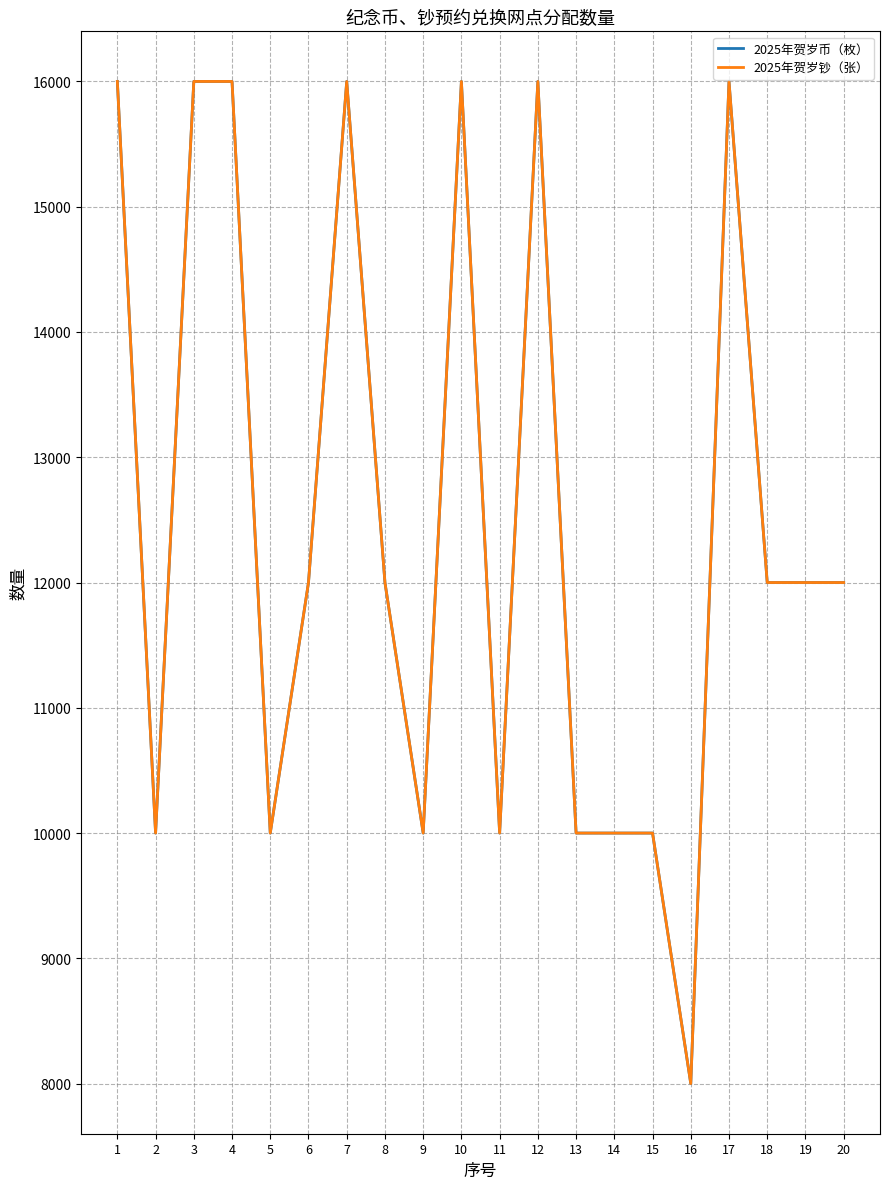

True or false: 2025年贺岁币（枚） has a value of 16126 at 18.

False